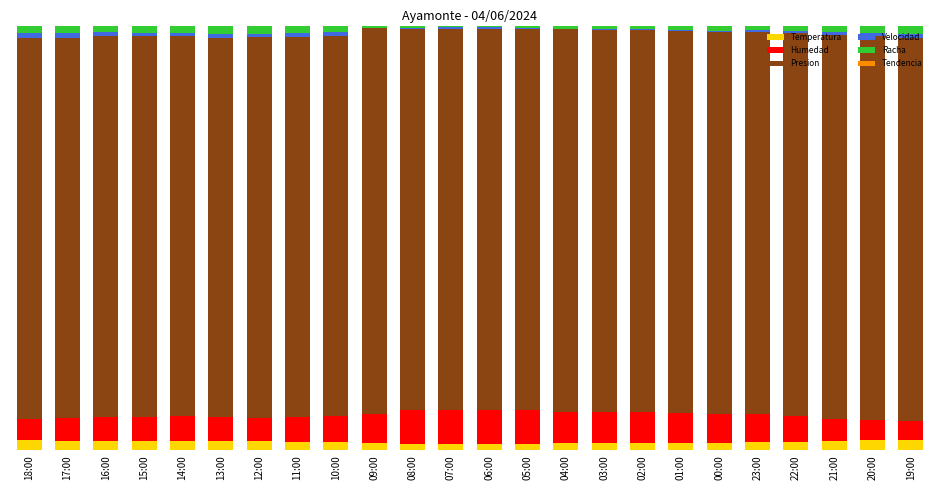

The value of Tendencia at 18:00 is 0.0. True or false?

False